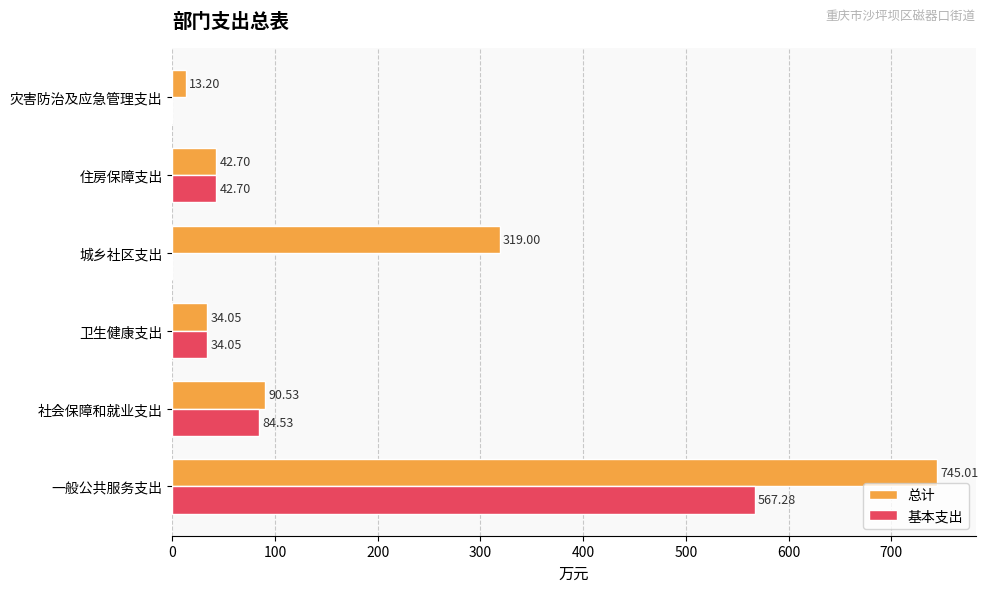

Where is 基本支出 nearest to the value 283?

社会保障和就业支出